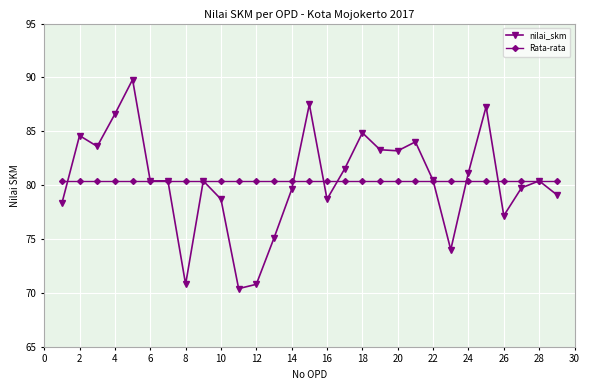

What are all the series names shown in the legend?

nilai_skm, Rata-rata